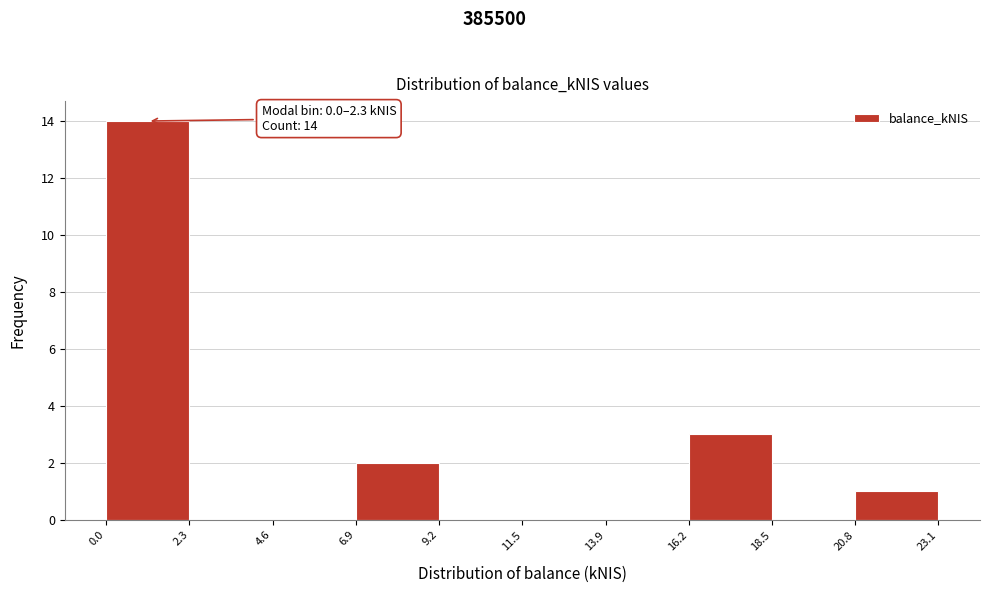

Which range on the x-axis has the tallest bar?

0.0 to 2.3